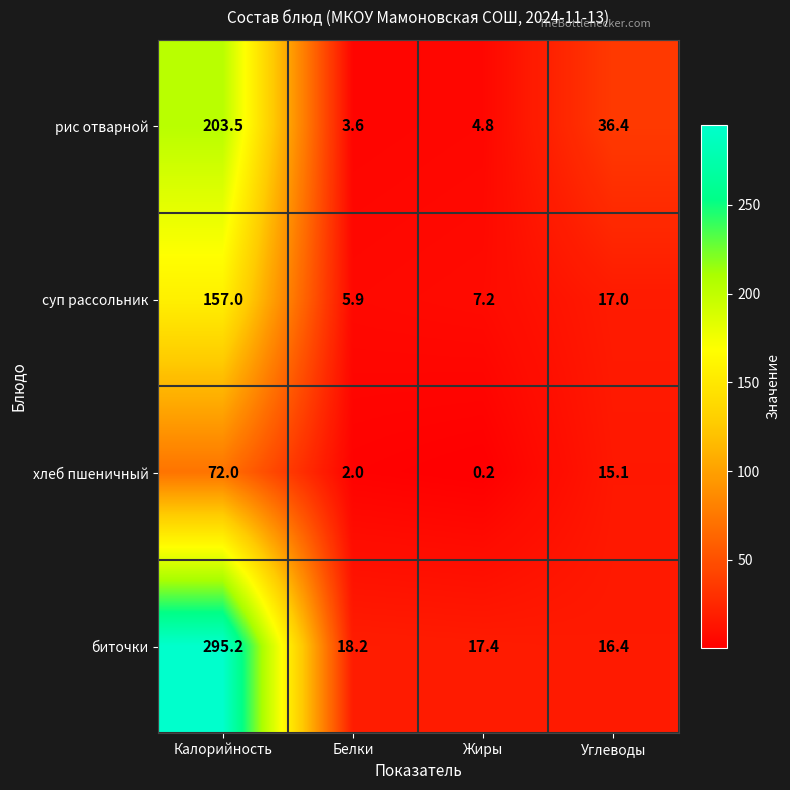

Which series changed the most between Калорийность and Жиры?

биточки